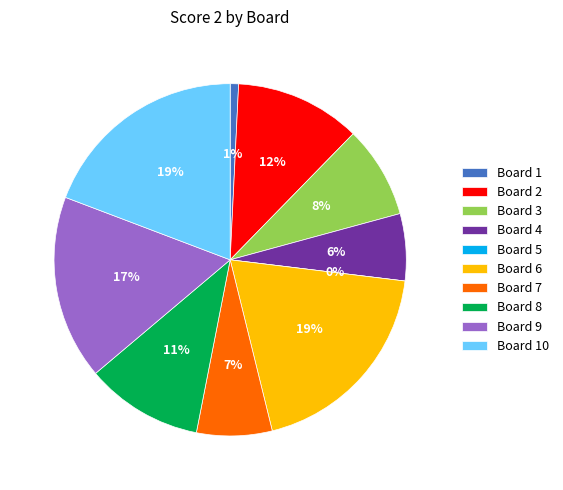

Is it true that Board 3 is 8% of the pie?

True